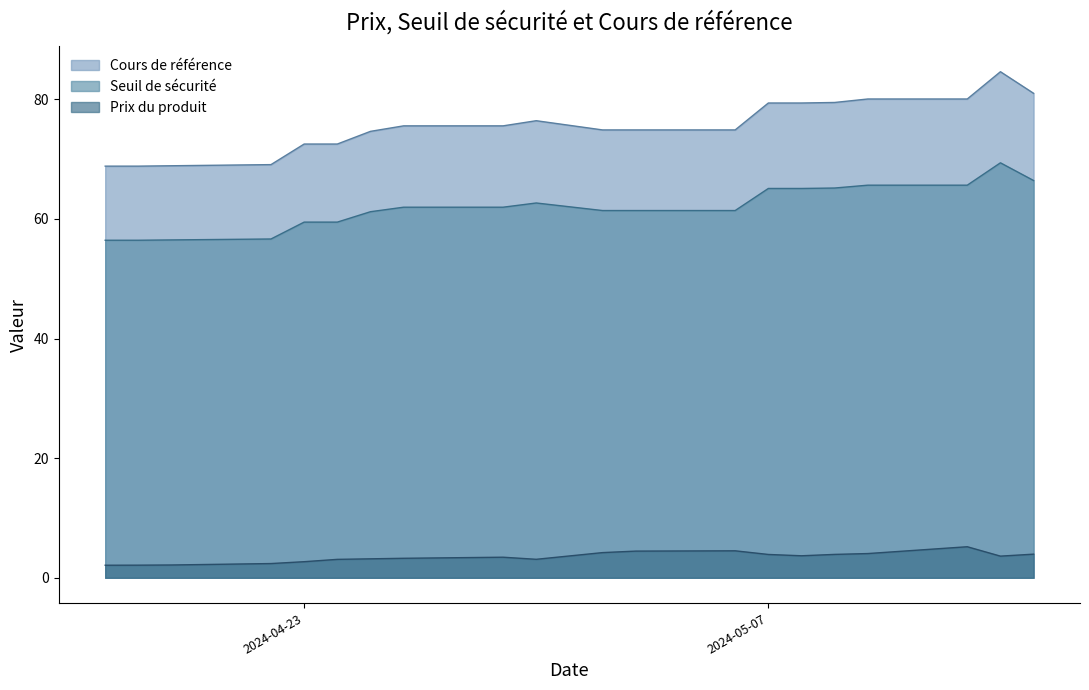

What is the difference between the Seuil de sécurité values at 2024-05-07 and 2024-05-02?

3.7